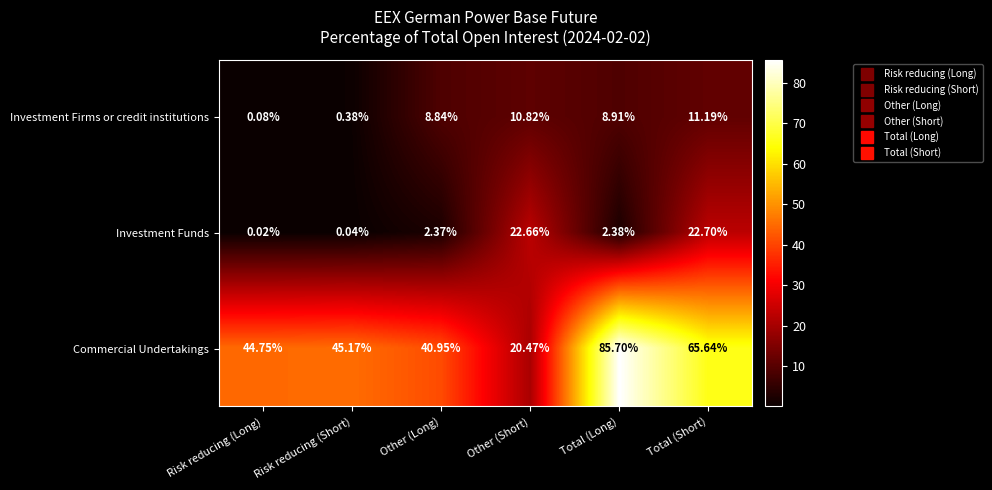

What is the total value across all series at Risk reducing (Long)?

44.9